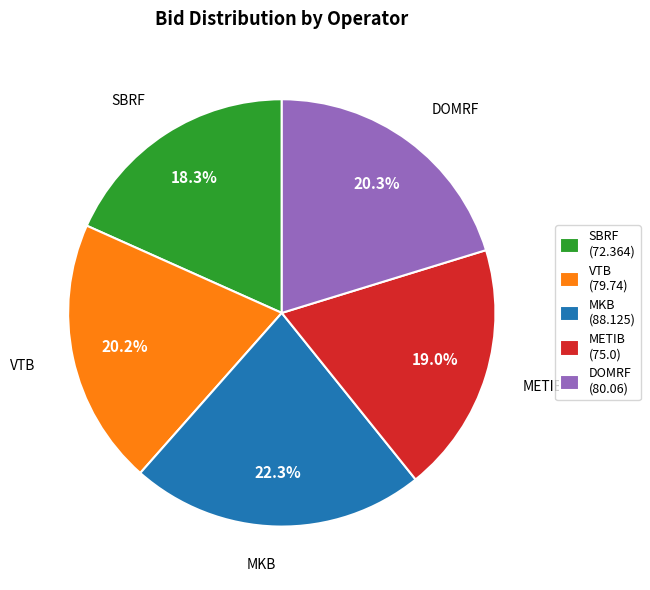

Does any single category account for the majority?

No